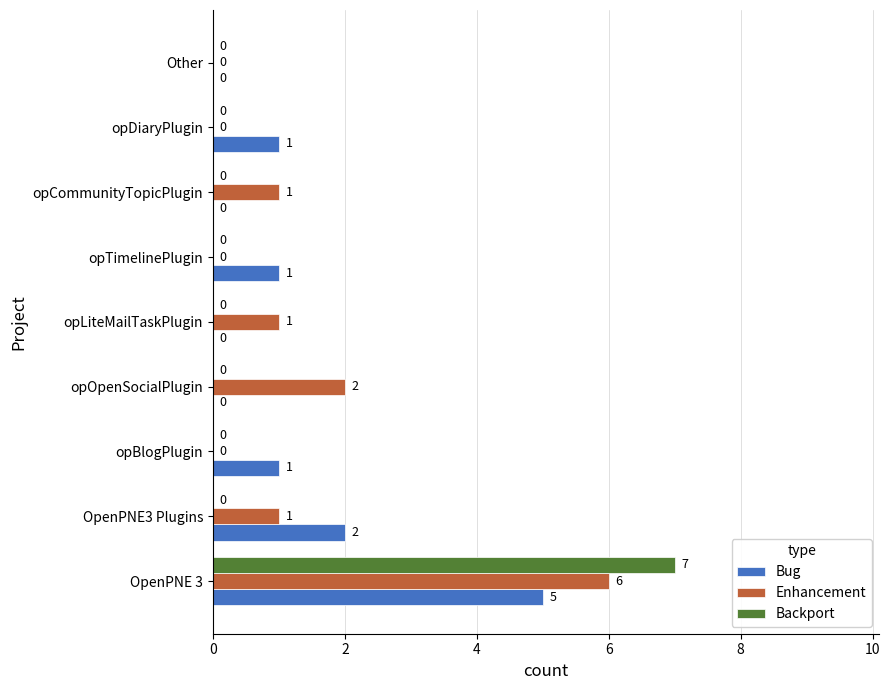

What is the sum of all Bug values?

10